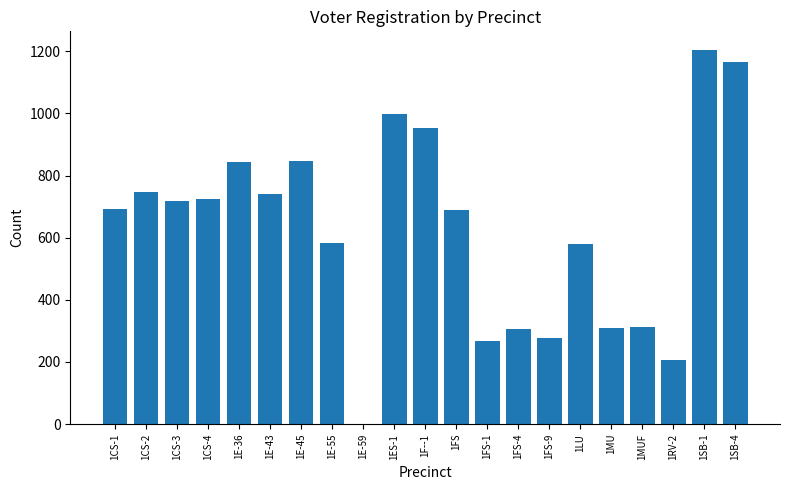

What is the change in value from 1FS-9 to 1SB-1?

+926